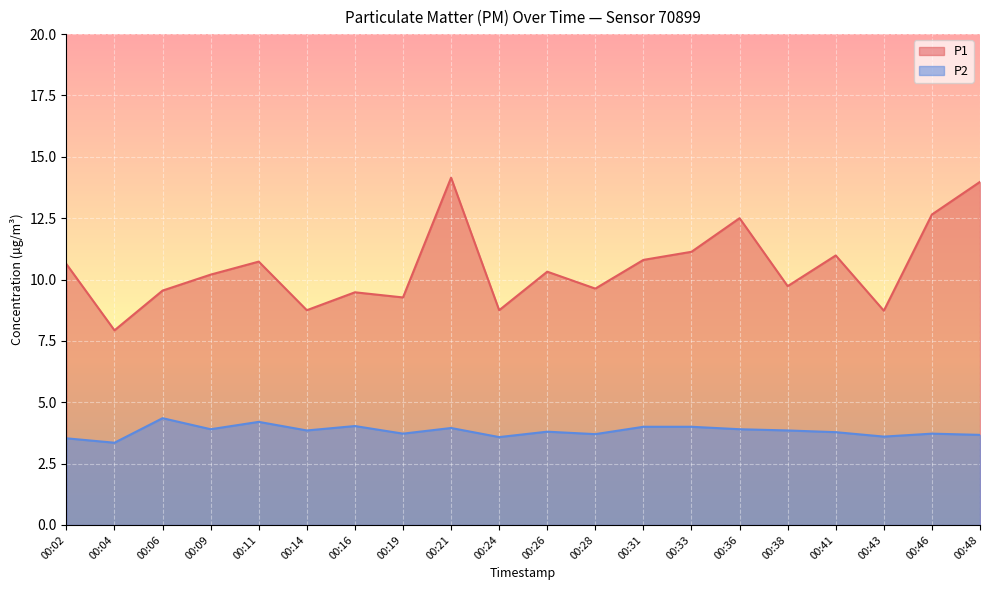

At which label does P1 reach its peak?

00:21